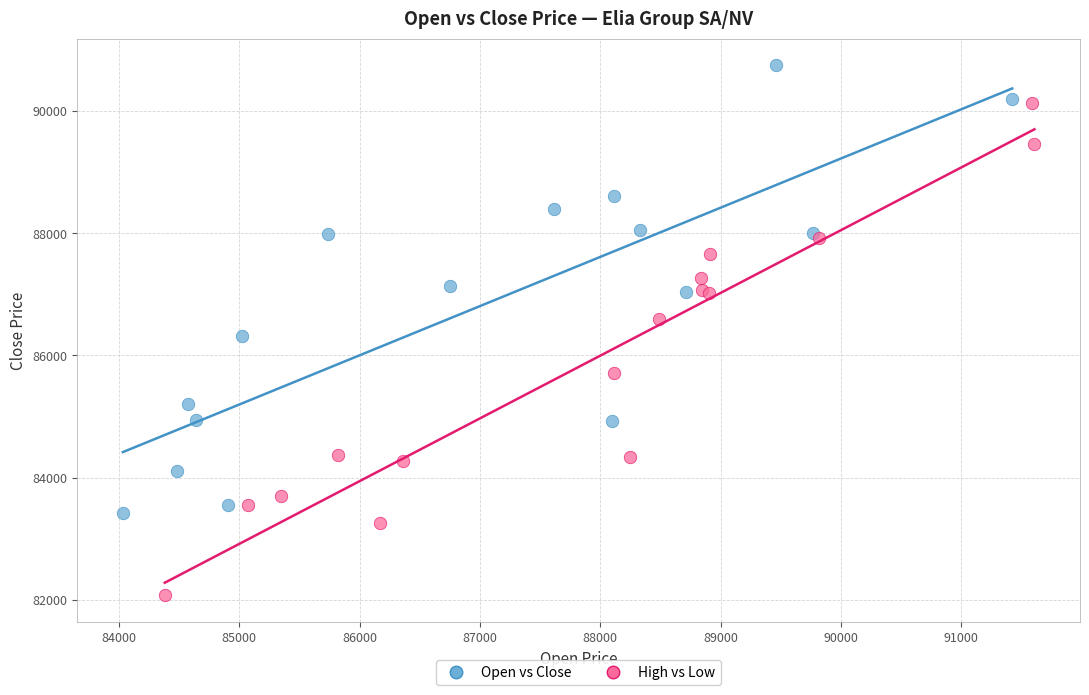

Which series contains the highest Y value?

Open vs Close